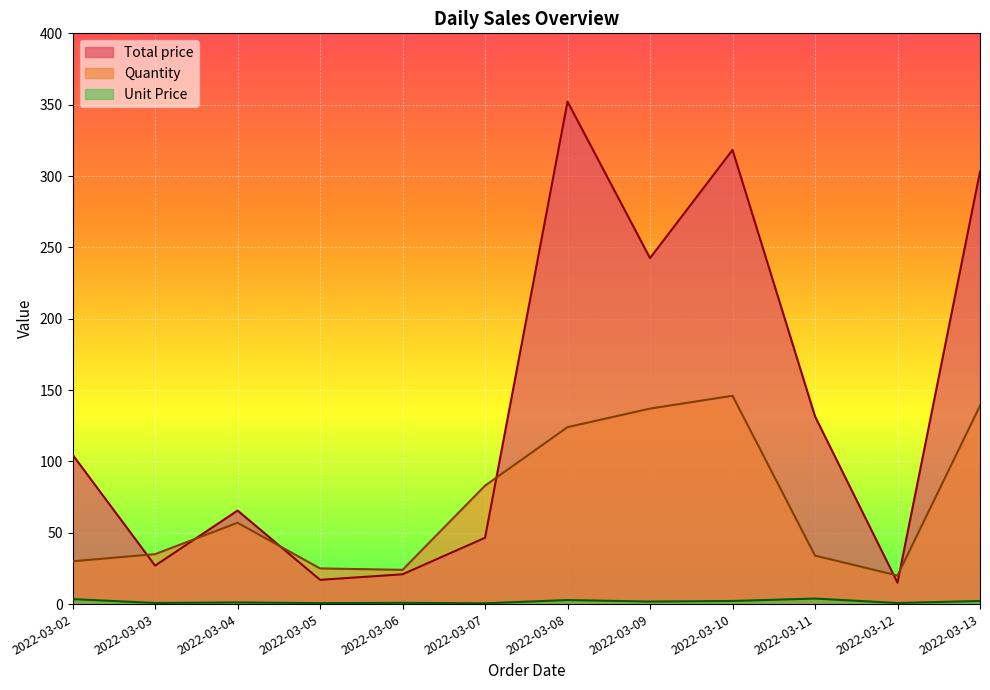

In Total price, how many points are lower than both neighbors (excluding endpoints)?

4